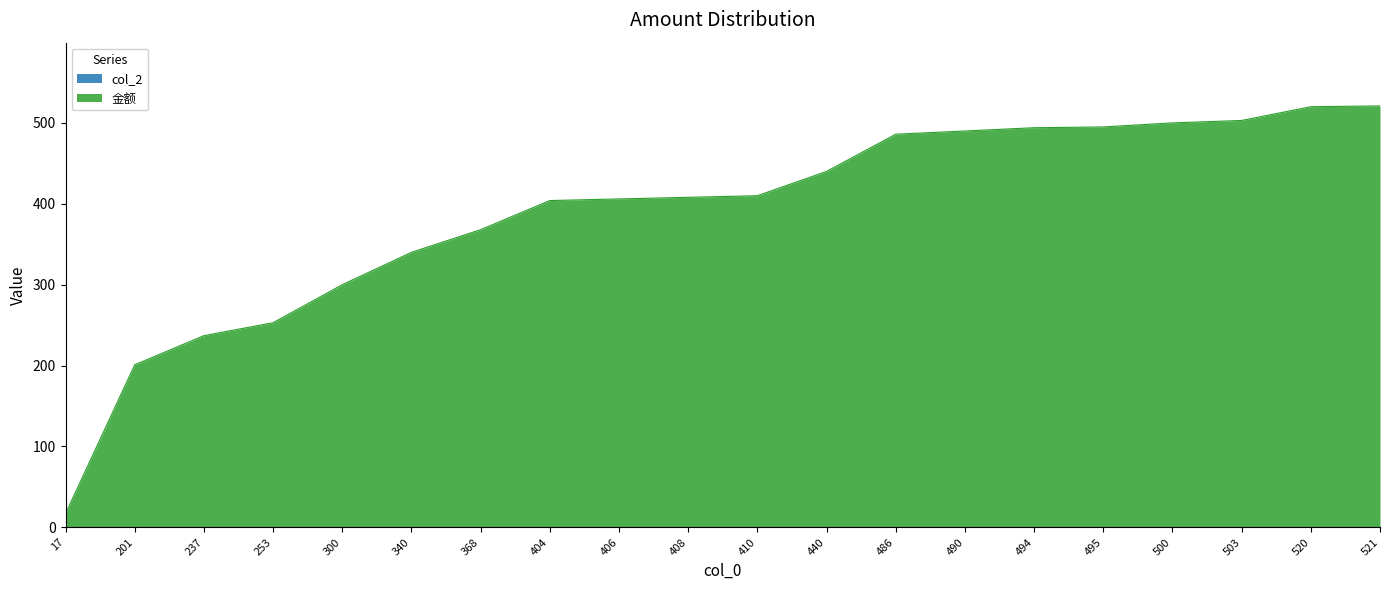

Which category has the highest value across all series?

521